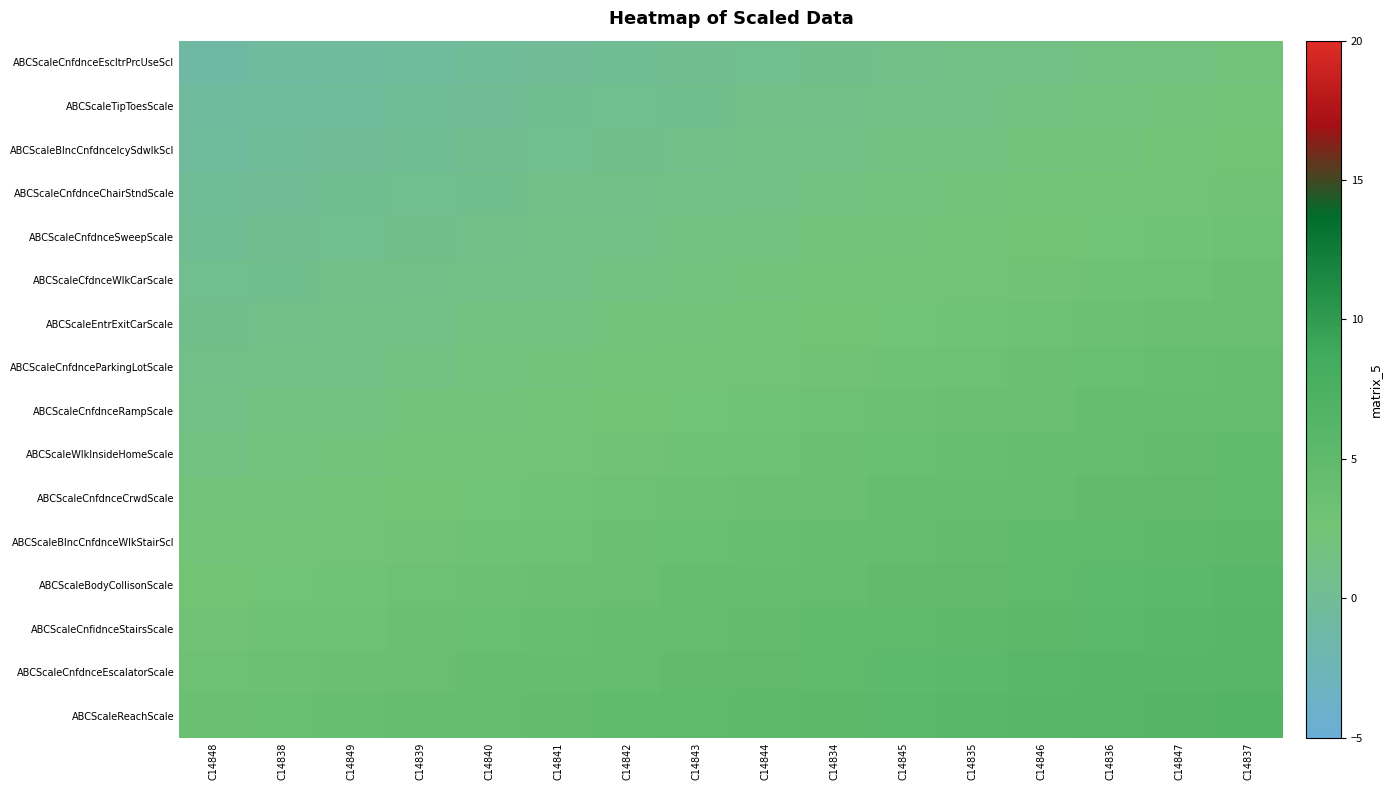

List the series in order of their peak value, lowest first.

ABCScaleCnfdnceEscltrPrcUseScl, ABCScaleTipToesScale, ABCScaleBlncCnfdnceIcySdwlkScl, ABCScaleCnfdnceChairStndScale, ABCScaleCnfdnceSweepScale, ABCScaleCfdnceWlkCarScale, ABCScaleEntrExitCarScale, ABCScaleCnfdnceParkingLotScale, ABCScaleCnfdnceRampScale, ABCScaleWlkInsideHomeScale, ABCScaleCnfdnceCrwdScale, ABCScaleBlncCnfdnceWlkStairScl, ABCScaleBodyCollisonScale, ABCScaleCnfidnceStairsScale, ABCScaleCnfdnceEscalatorScale, ABCScaleReachScale